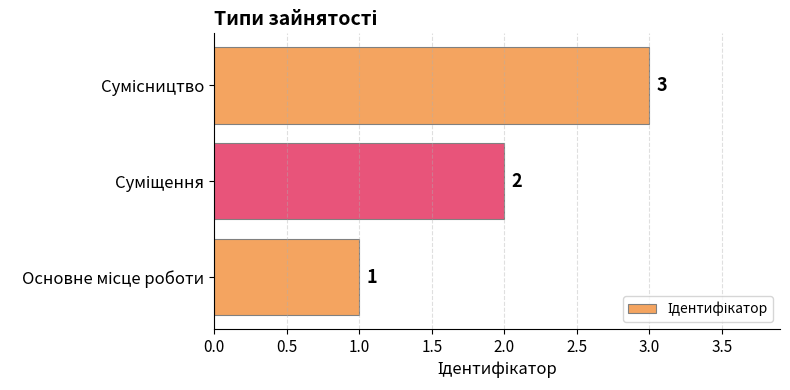

What is the sum of all values?

6